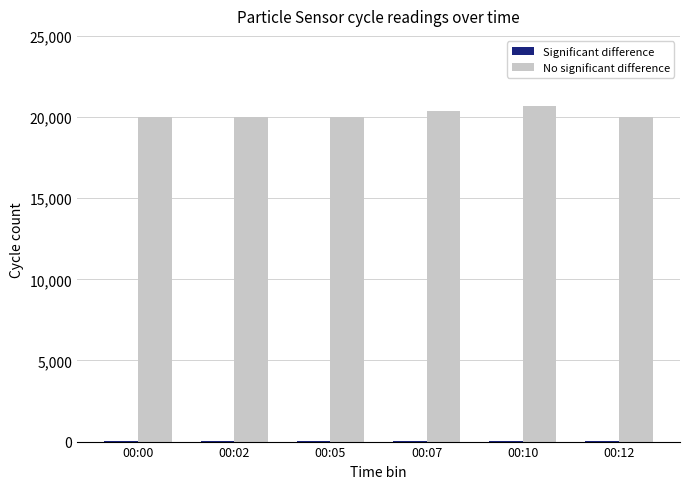

What is the maximum value shown in the chart?

20663